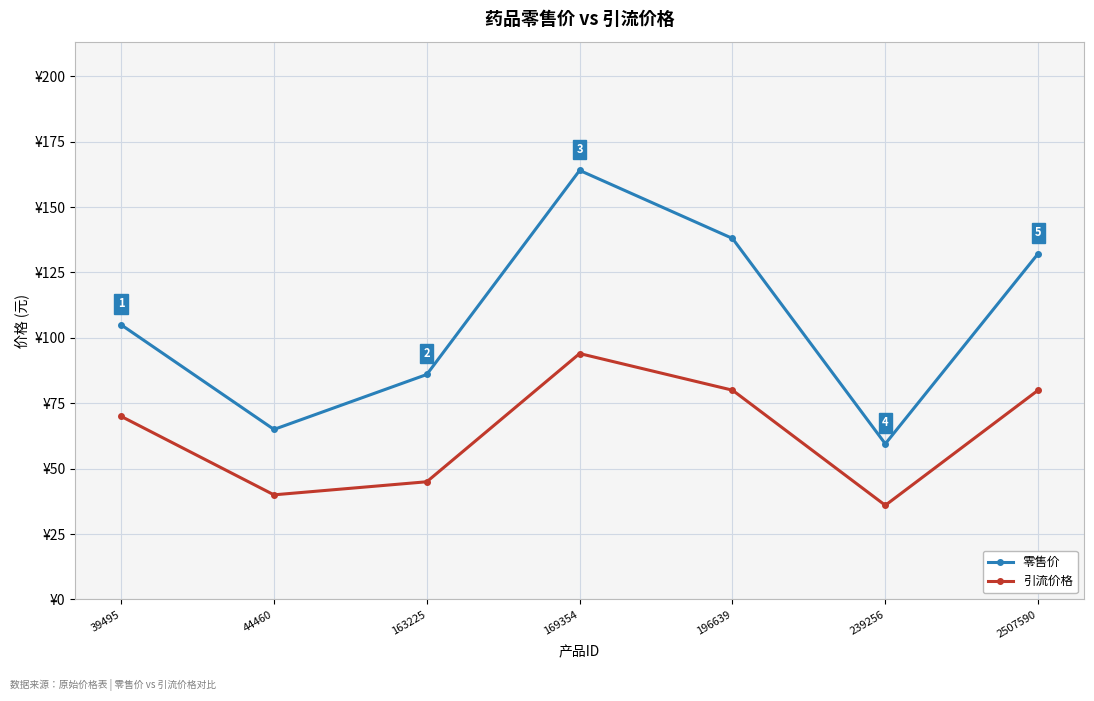

What are all the series names shown in the legend?

零售价, 引流价格